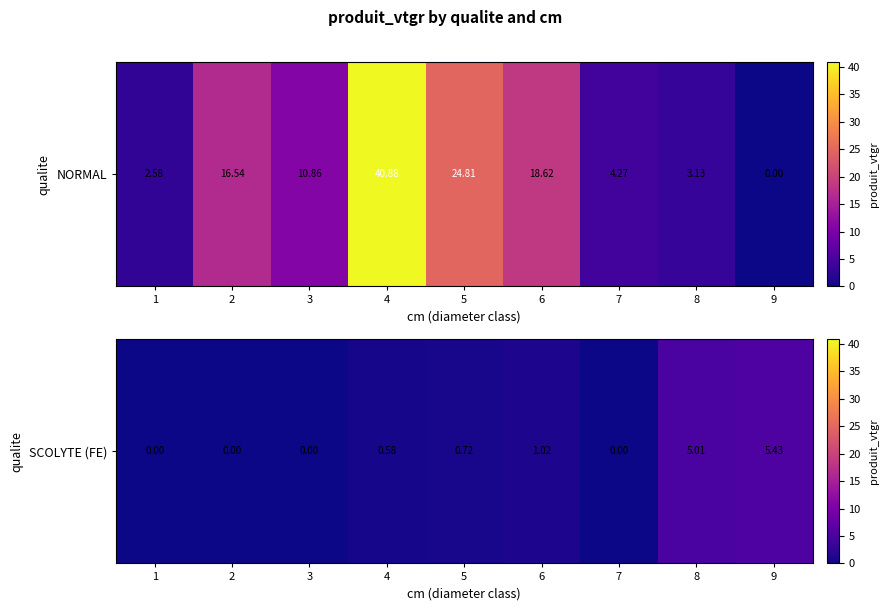

The value at 7 is 0.0. True or false?

True